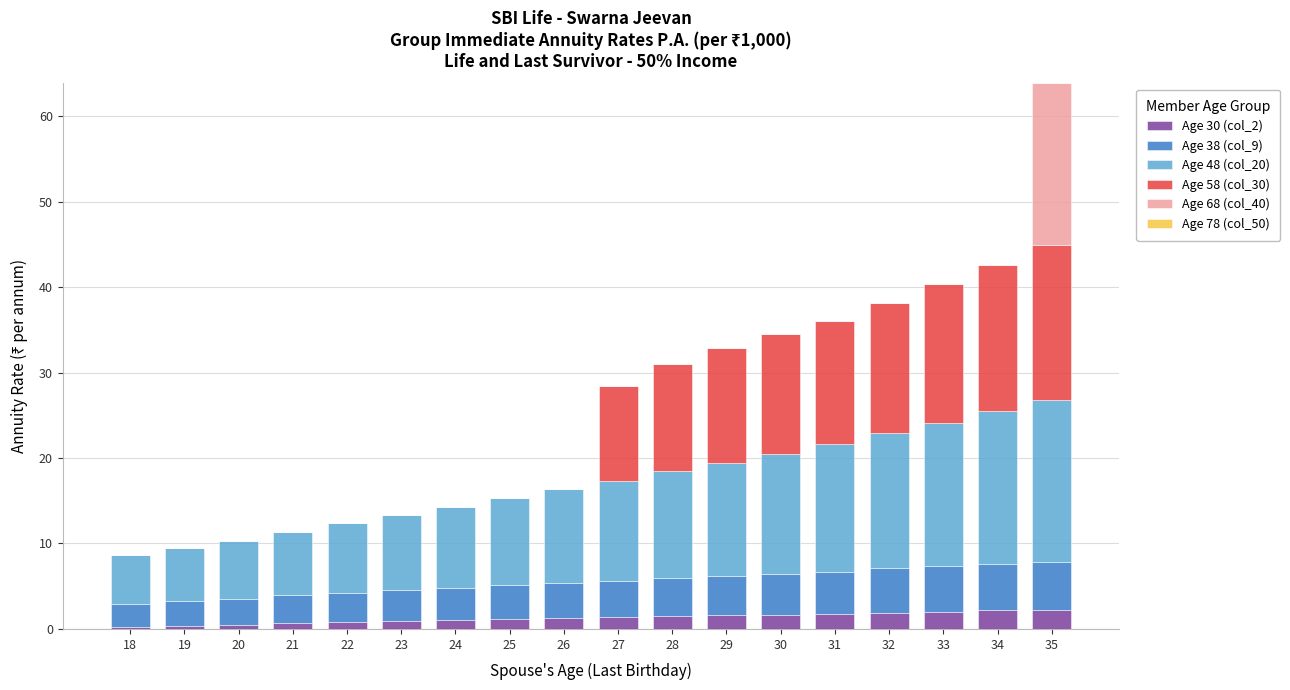

How many distinct data groups are displayed?

5